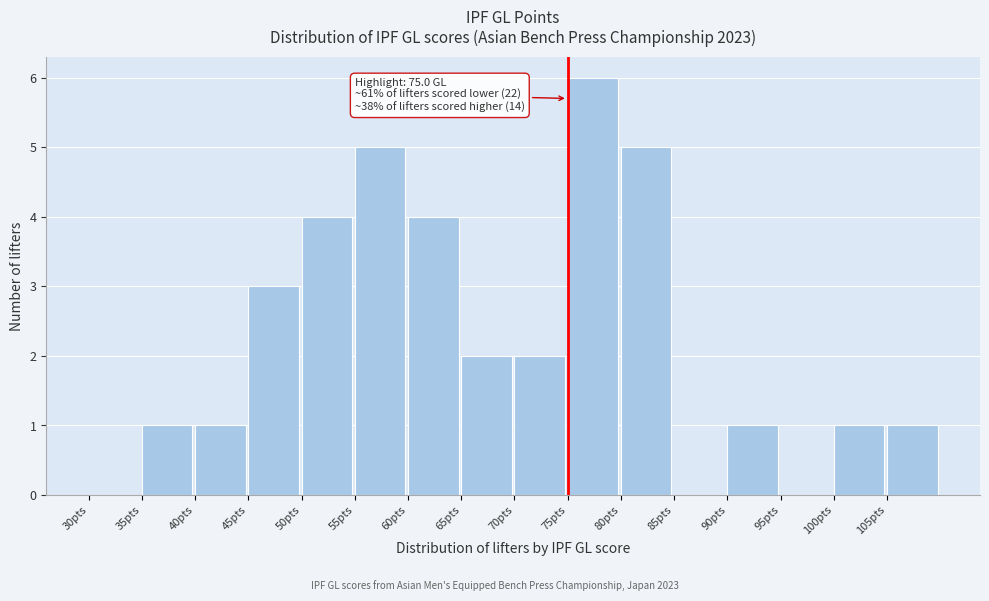

Which range on the x-axis has the tallest bar?

75 to 80